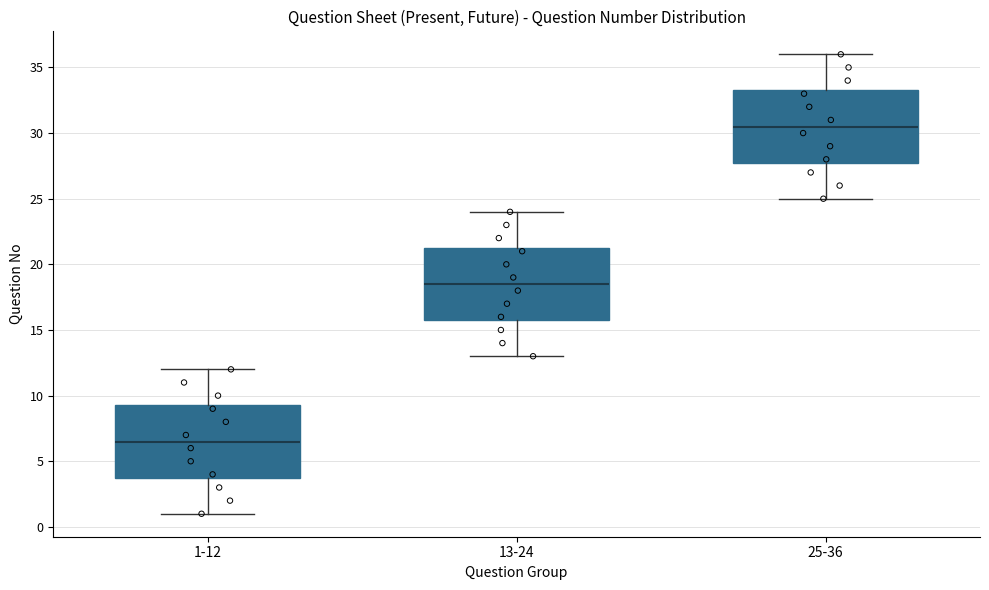

Which box has the lowest median line?

1-12